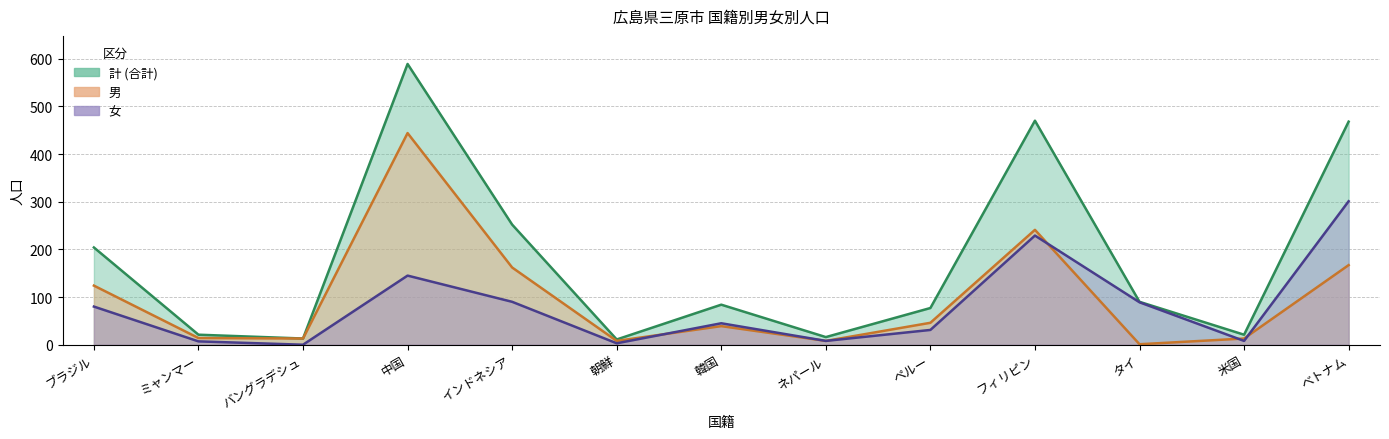

Which category has the highest value across all series?

中国